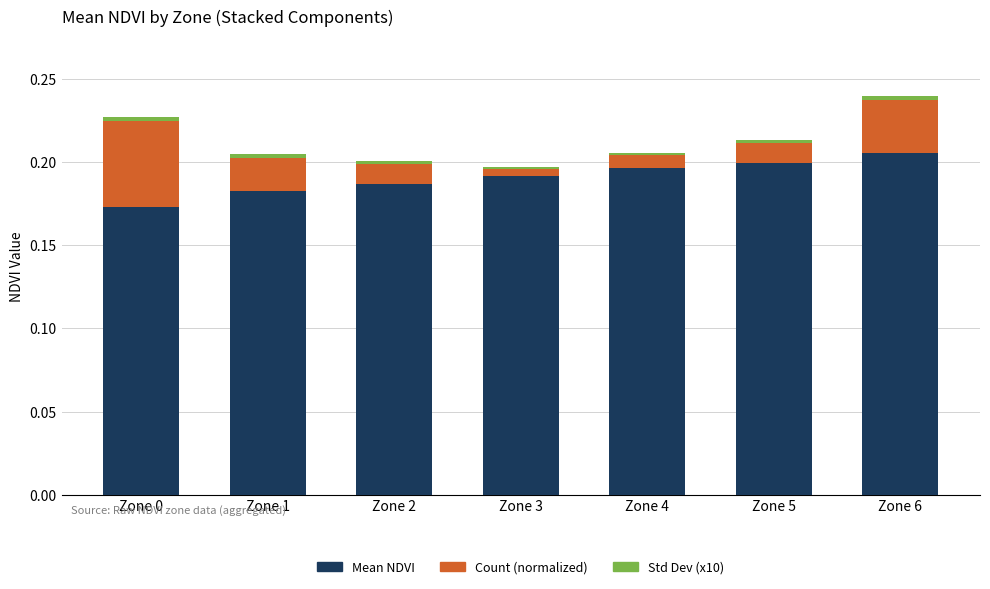

Are the bars horizontal?

No